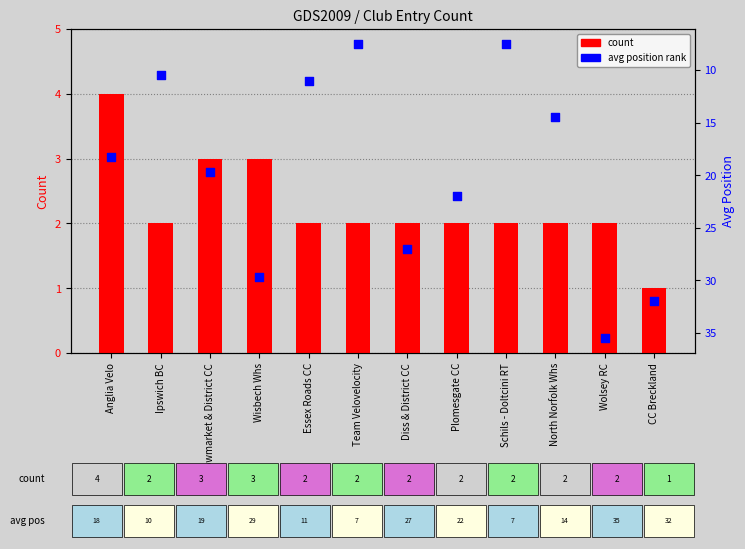

Which series reaches the maximum Y coordinate?

avg position